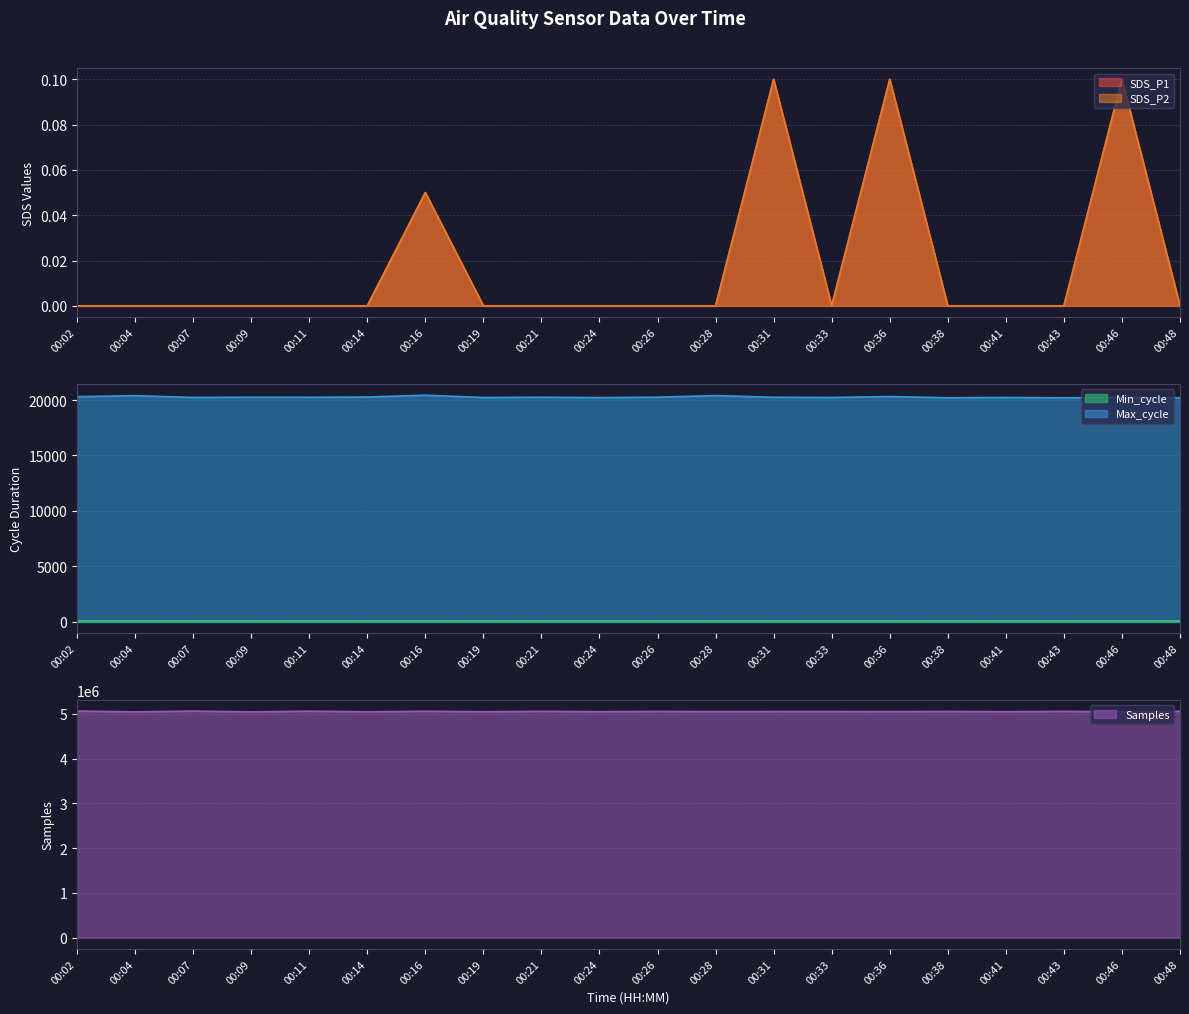

What is the difference between the second highest and minimum values in the Max_cycle series?

201